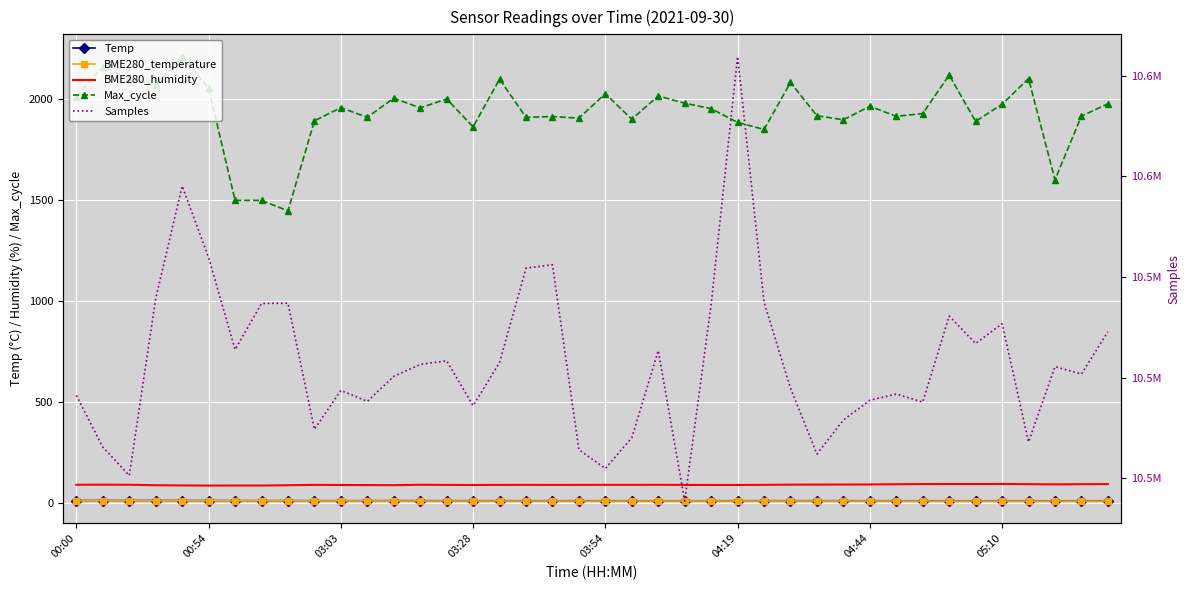

List the series in order of their peak value, highest first.

Samples, Max_cycle, BME280_humidity, Temp, BME280_temperature